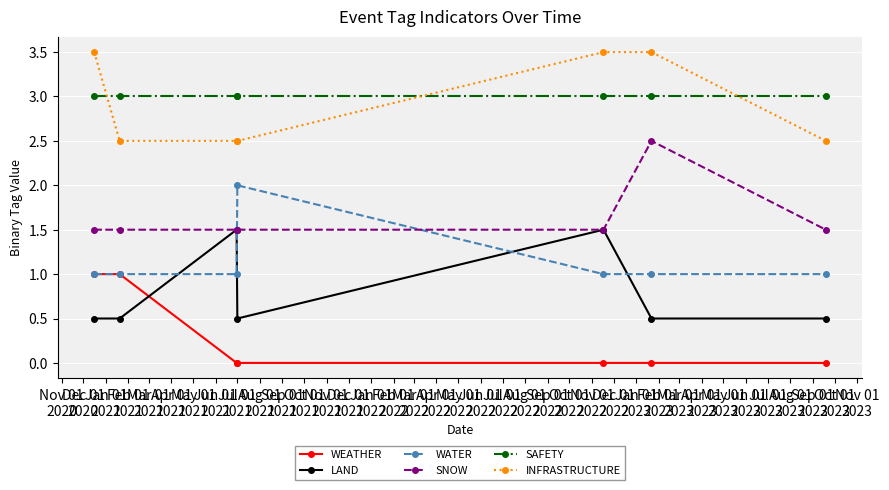

What is the difference between the maximum and minimum values in the SNOW series?

1.0